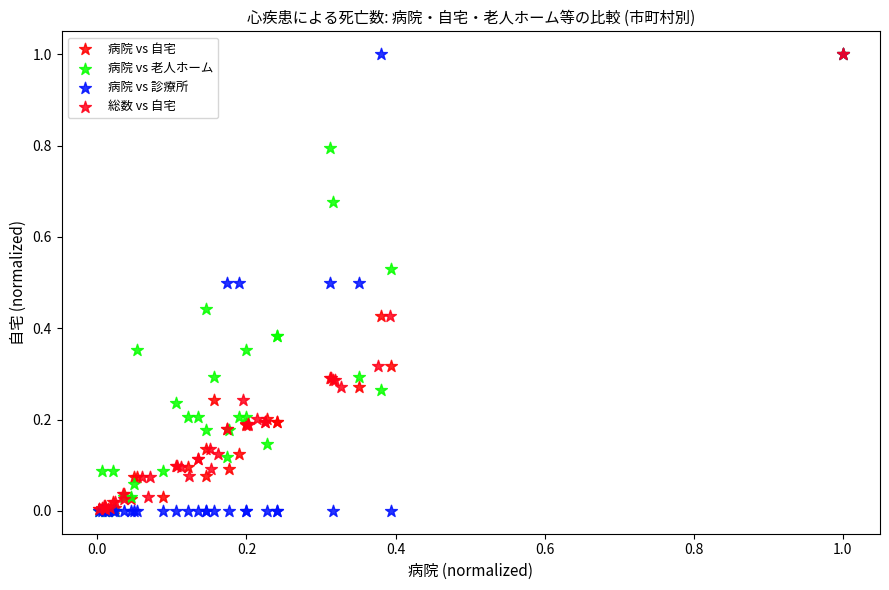

What are all the series names shown in the legend?

病院 vs 自宅, 病院 vs 老人ホーム, 病院 vs 診療所, 総数 vs 自宅